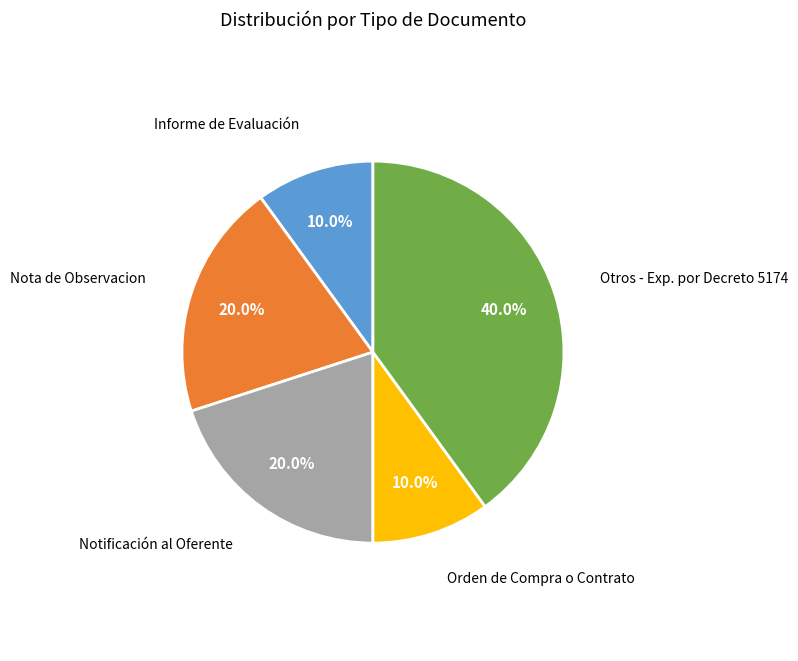

To the nearest percent, what portion does Notificación al Oferente represent?

20%